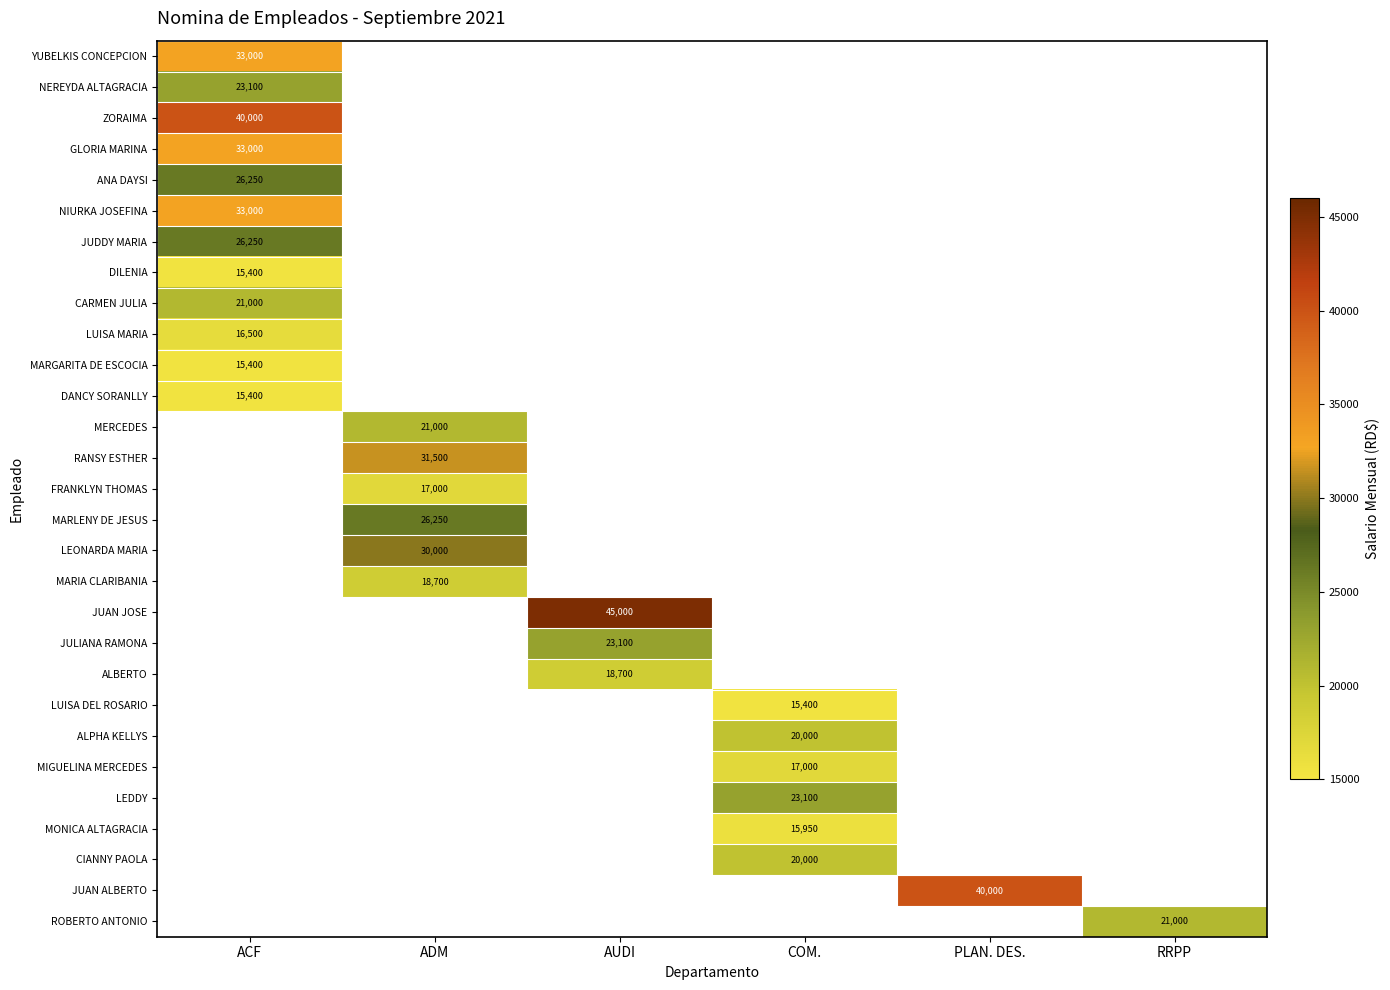

The NEREYDA ALTAGRACIA series shows 5468.8 at ACF. True or false?

False